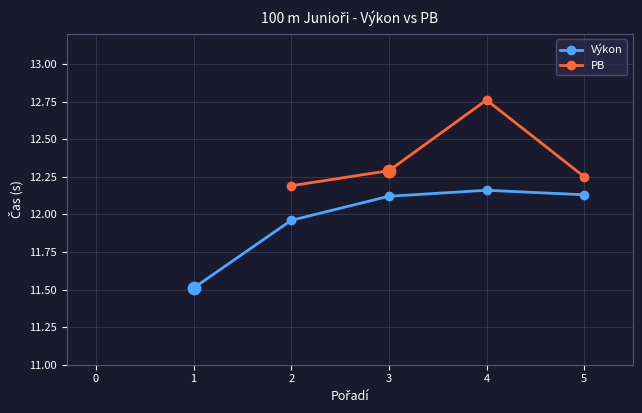

Which series reaches the minimum Y coordinate?

Výkon